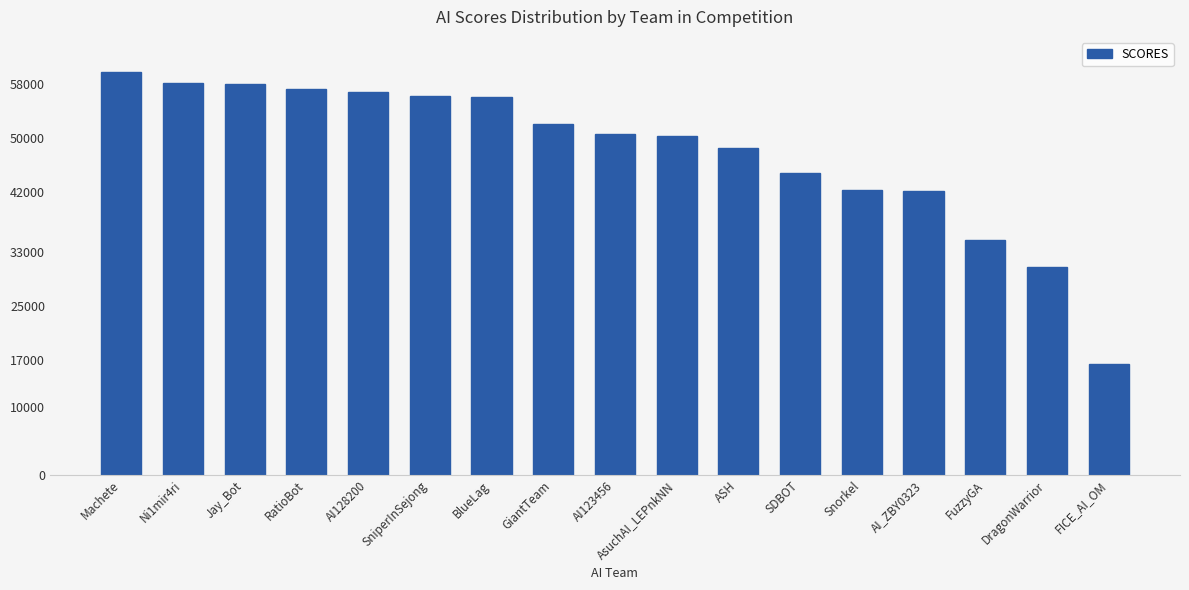

What is the approximate value at AsuchAI_LEPnkNN, to the nearest 50?

50350